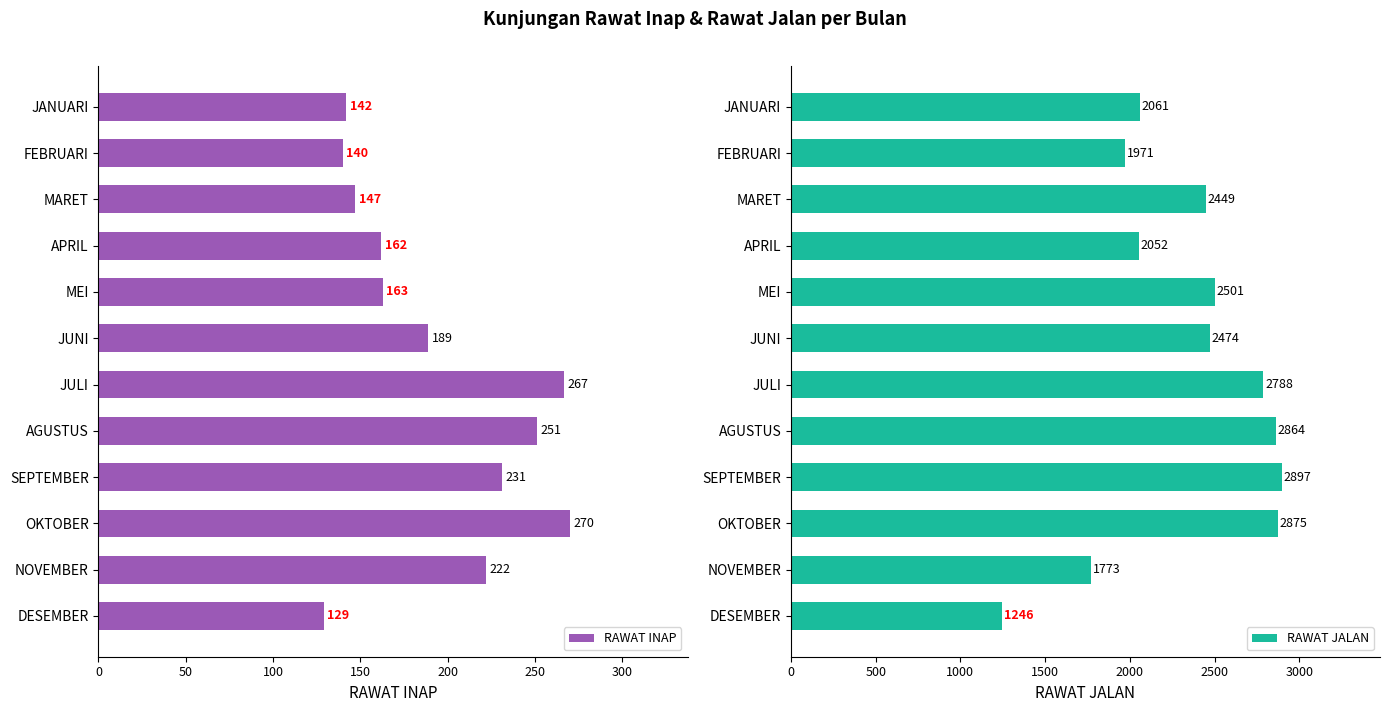

Is it true that RAWAT INAP equals 140 at FEBRUARI?

True